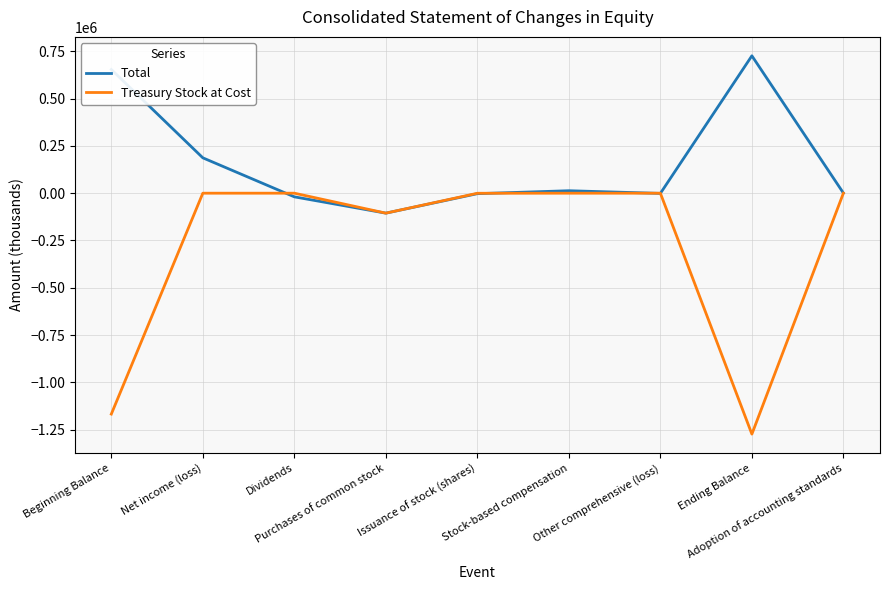

What is the difference between the Total values at Other comprehensive (loss) and Ending Balance?

727263